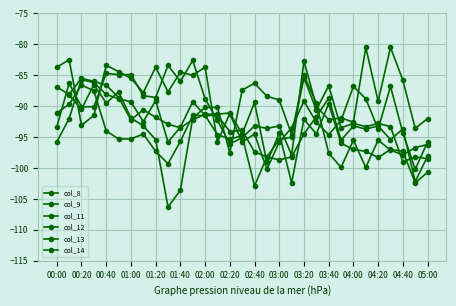

What is the value of the col_8 point at the 27th from the left?

-93.7